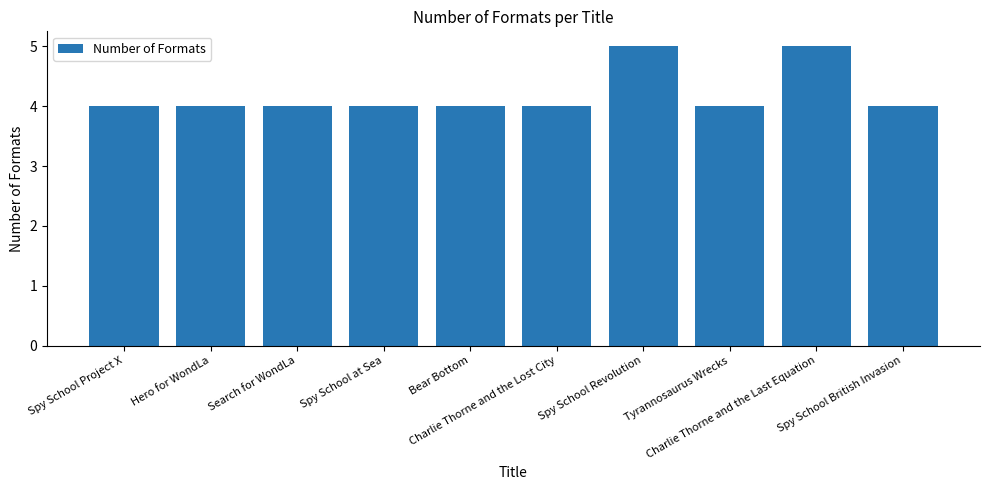

What is the value of the 6th bar from the left?

4